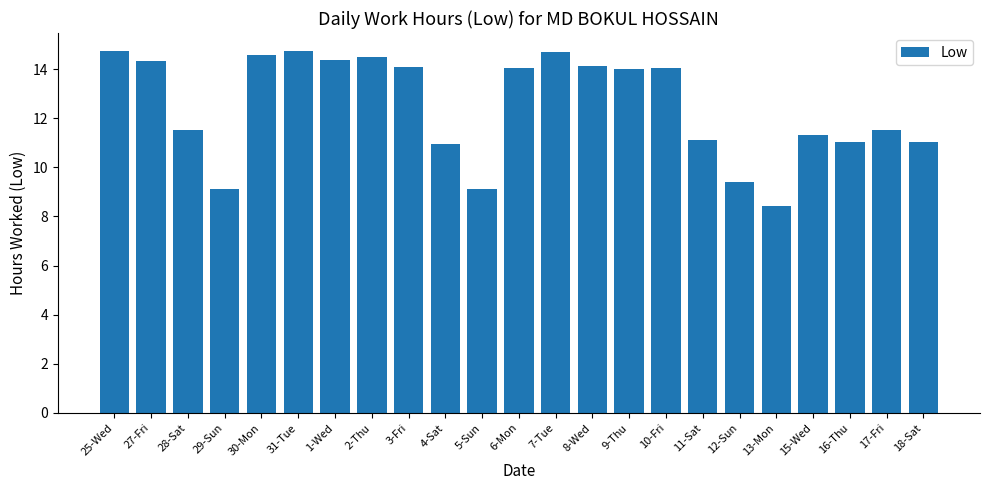

What position from the right is 27-Fri?

22